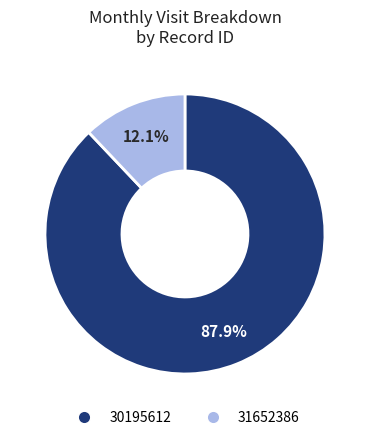

What is the ratio of the value at 30195612 to the value at 31652386?

7.3